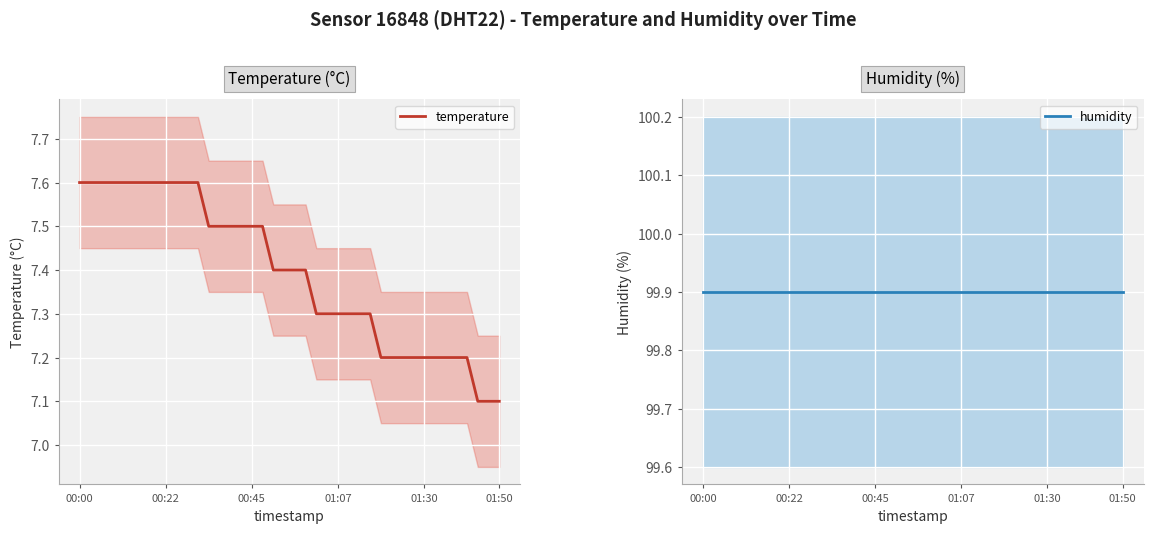

Reading left to right, list all the values displayed in this chart.

temperature: 7.6	7.6	7.6	7.6	7.6	7.6	7.6	7.6	7.6	7.6	7.6	7.6	7.5	7.5	7.5	7.5	7.5	7.5	7.4	7.4	7.4	7.4	7.3	7.3	7.3	7.3	7.3	7.3	7.2	7.2	7.2	7.2	7.2	7.2	7.2	7.2	7.2	7.1	7.1	7.1
humidity: 99.9	99.9	99.9	99.9	99.9	99.9	99.9	99.9	99.9	99.9	99.9	99.9	99.9	99.9	99.9	99.9	99.9	99.9	99.9	99.9	99.9	99.9	99.9	99.9	99.9	99.9	99.9	99.9	99.9	99.9	99.9	99.9	99.9	99.9	99.9	99.9	99.9	99.9	99.9	99.9